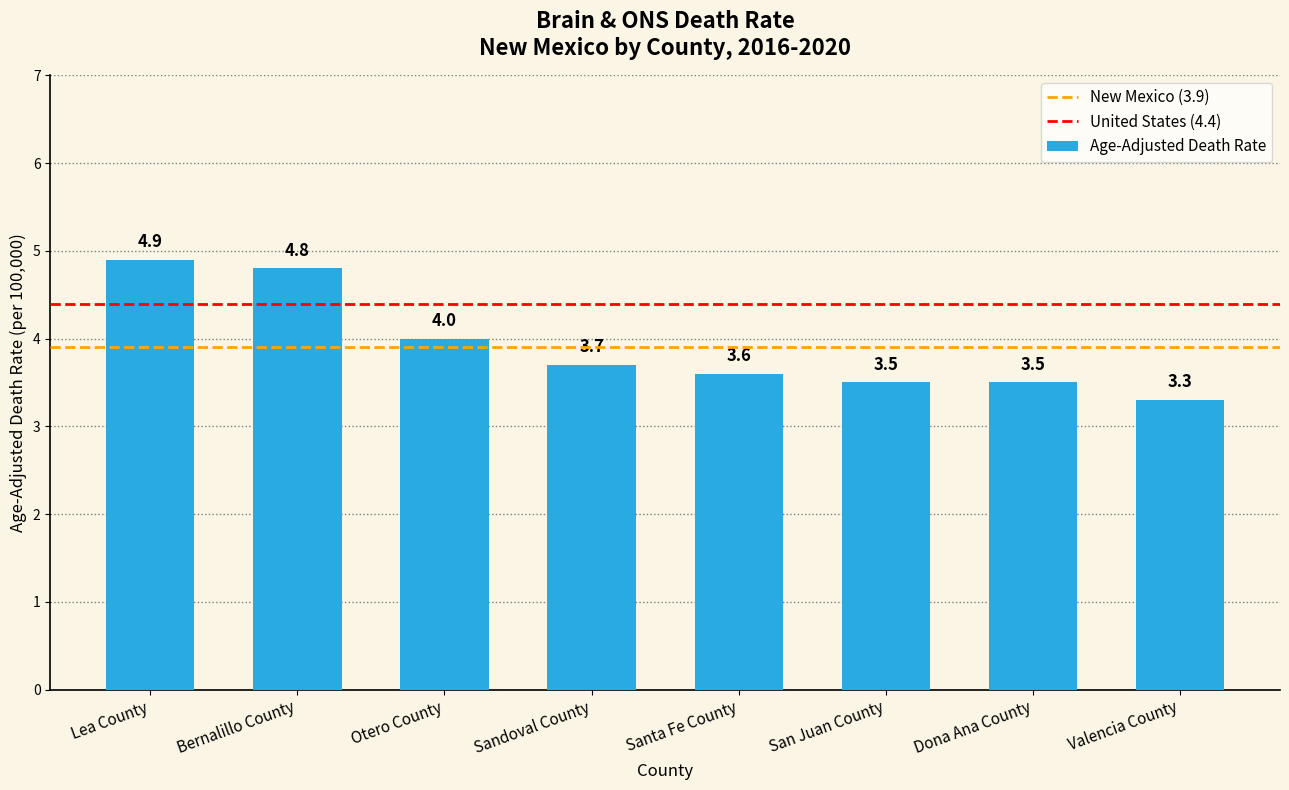

The value at Valencia County is 3.3. True or false?

True